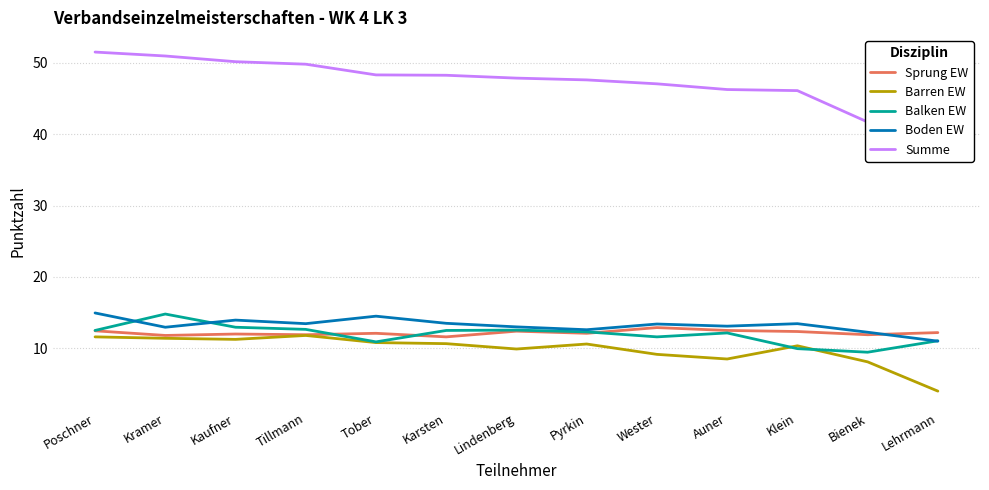

At which category does Balken EW reach its first local valley?

Tober